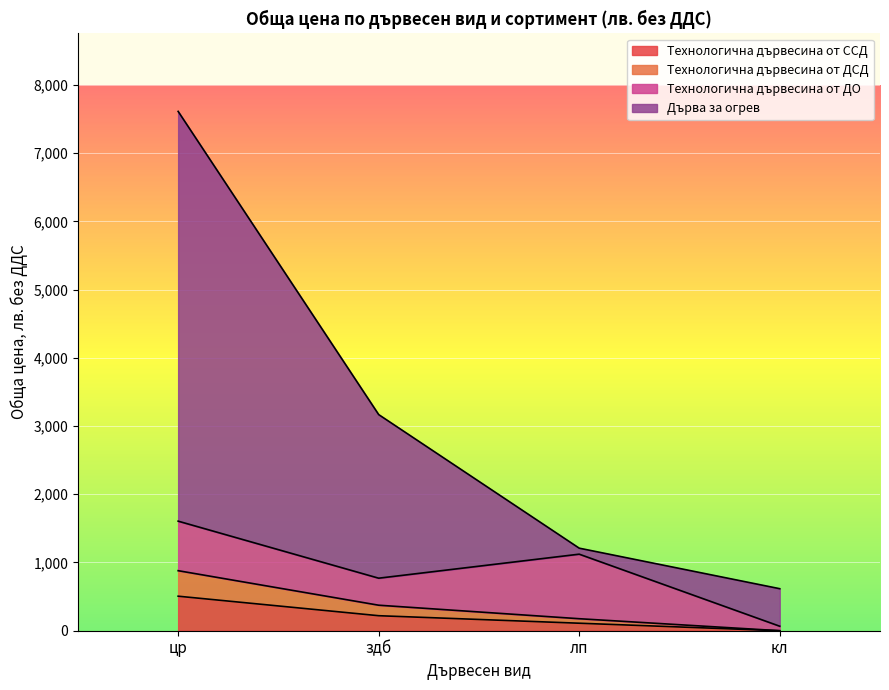

Is it true that Технологична дървесина от ДСД equals 176 at лп?

True